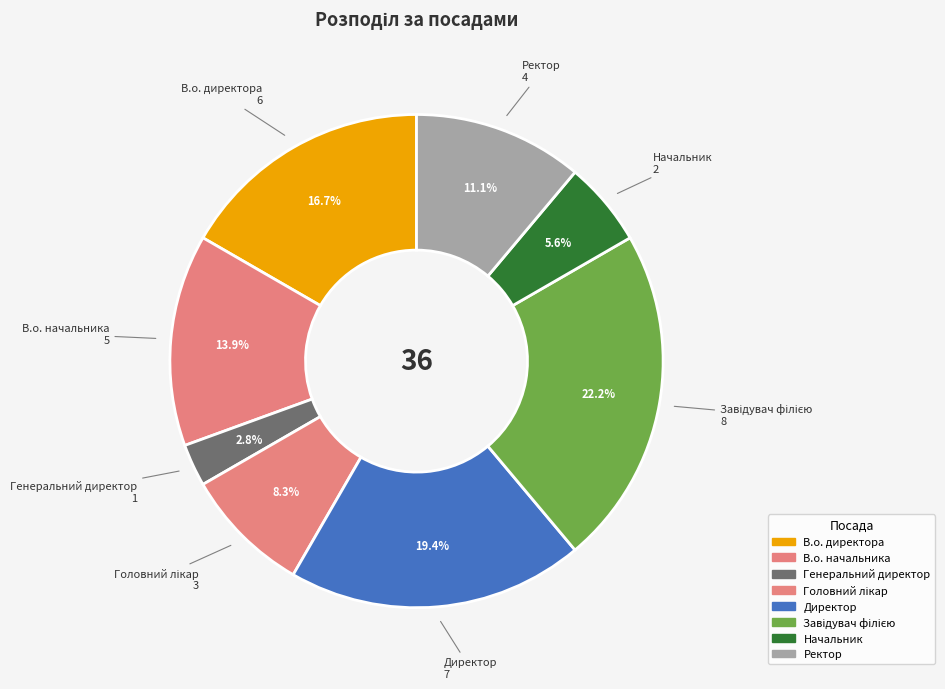

Count the number of slices in the pie.

8